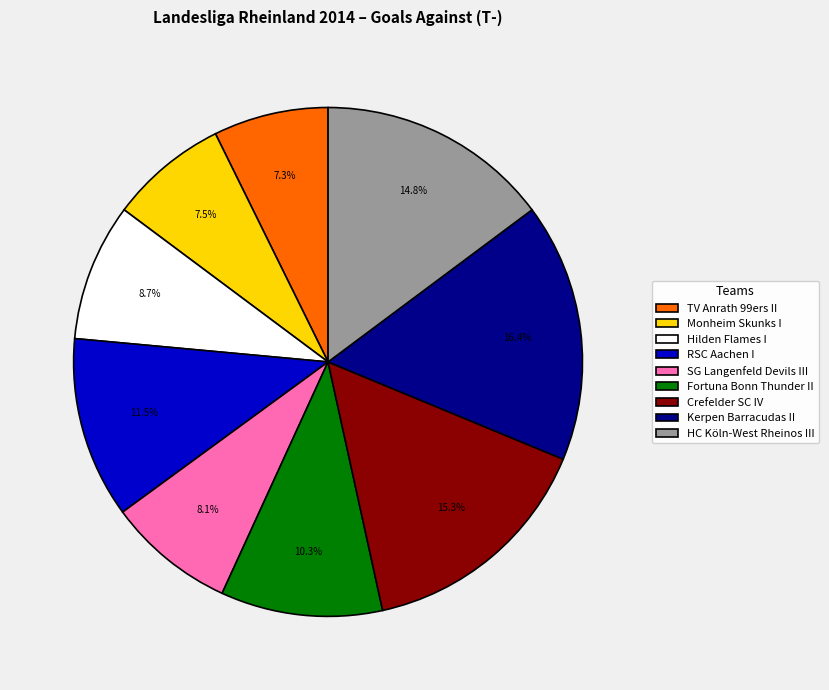

What is the ratio of the value at Monheim Skunks I to the value at Crefelder SC IV?

0.5